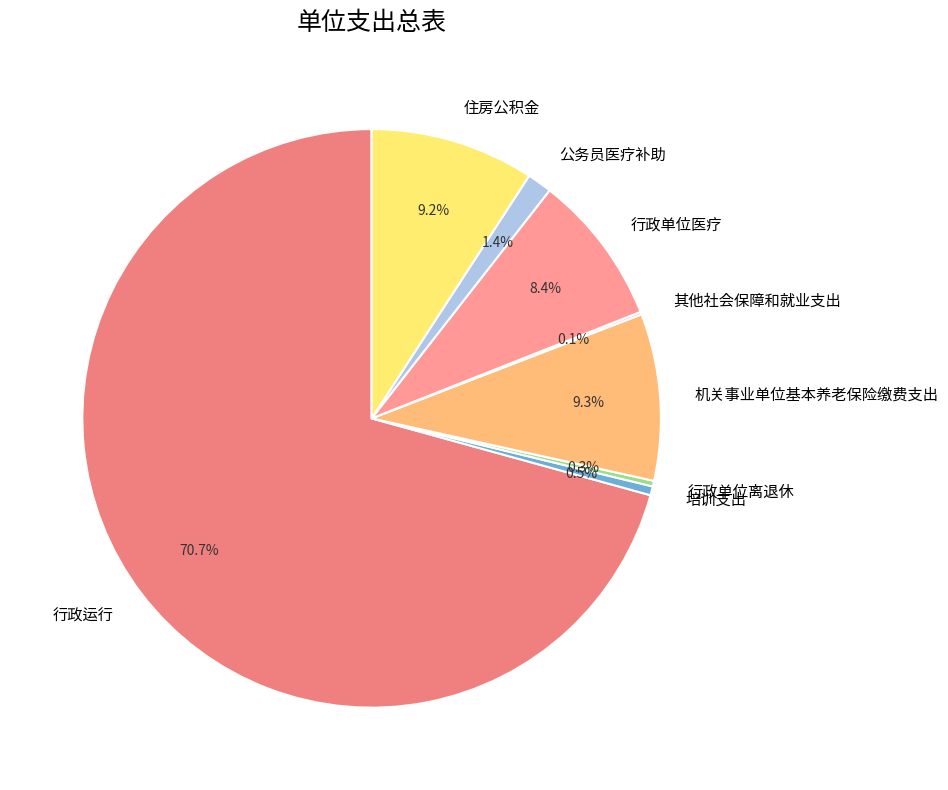

What portion of the pie excludes 住房公积金?

90.8%